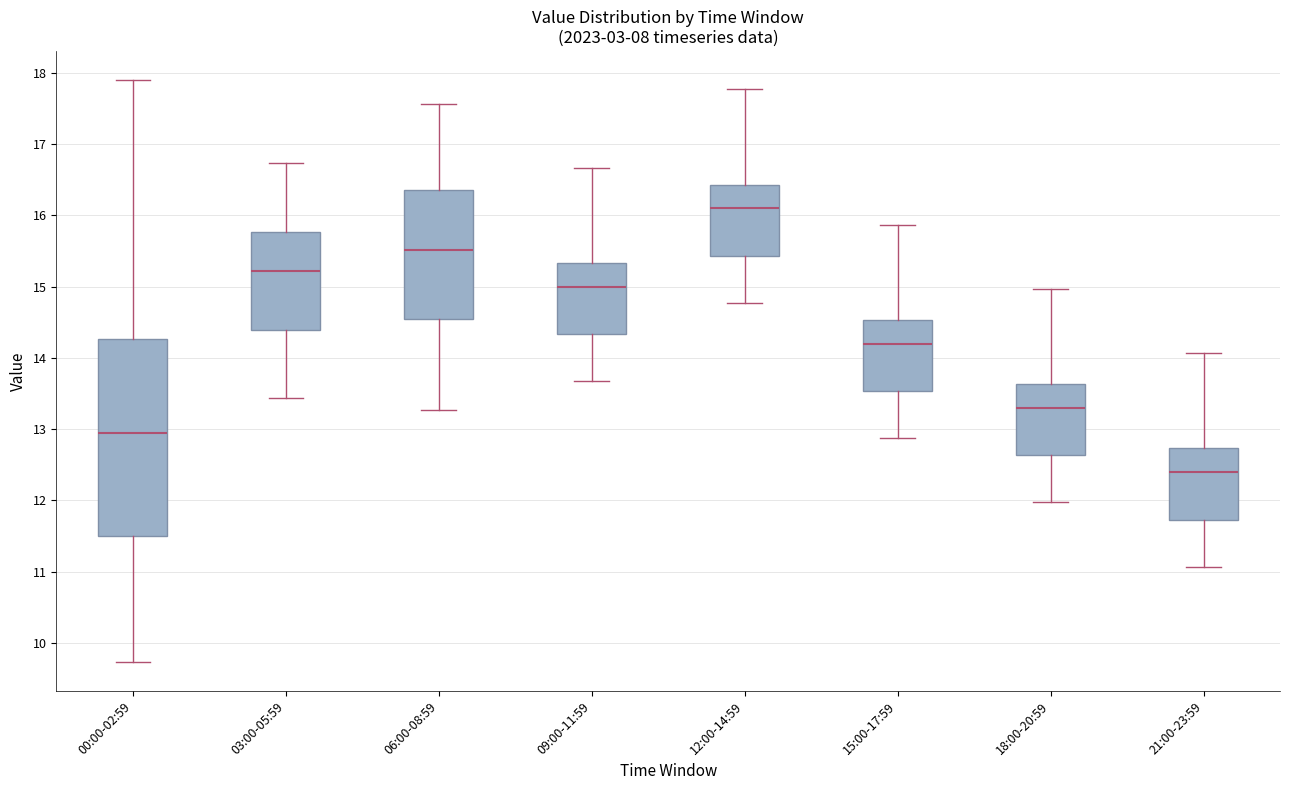

Comparing the boxes themselves (not the whiskers), which one is the tallest?

00:00-02:59